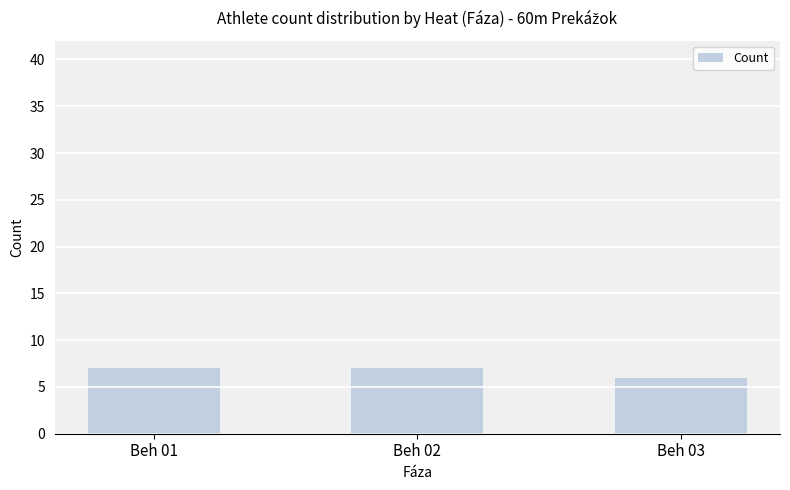

At which label is the value closest to 6?

Beh 03